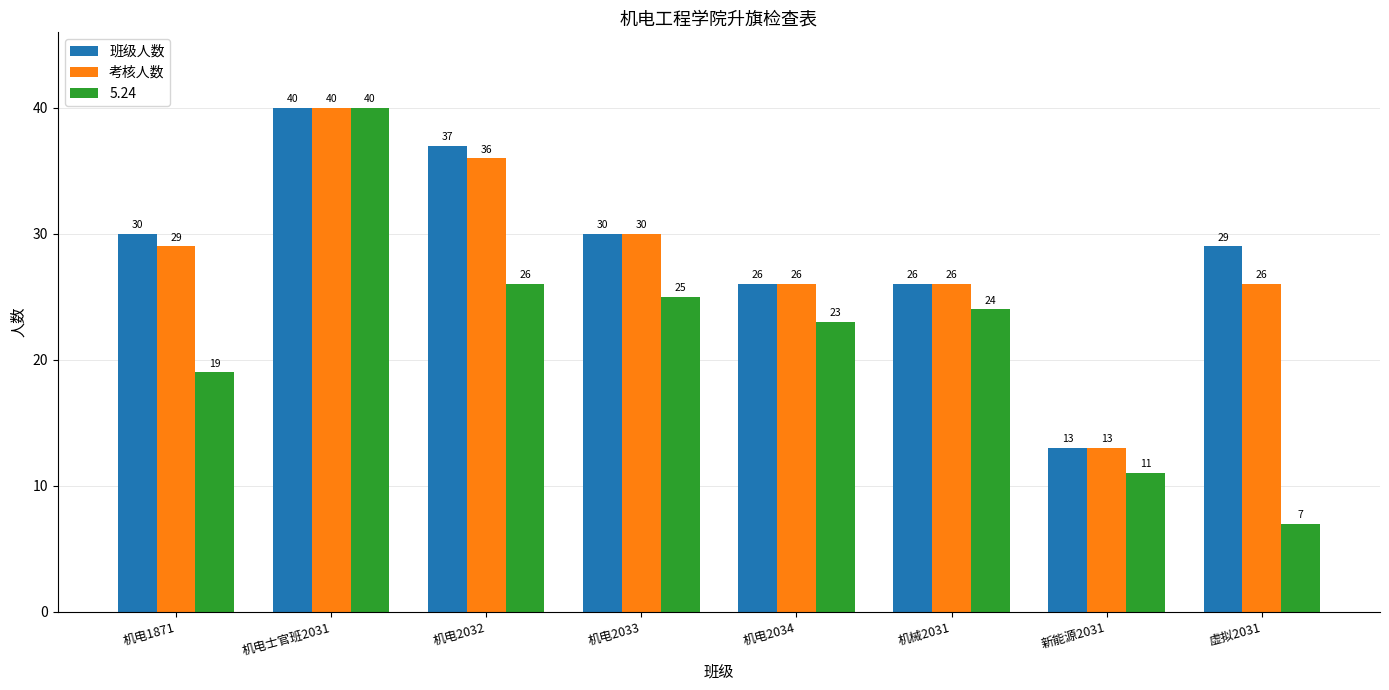

Count the 班级人数 values in the range 26 to 37.

6